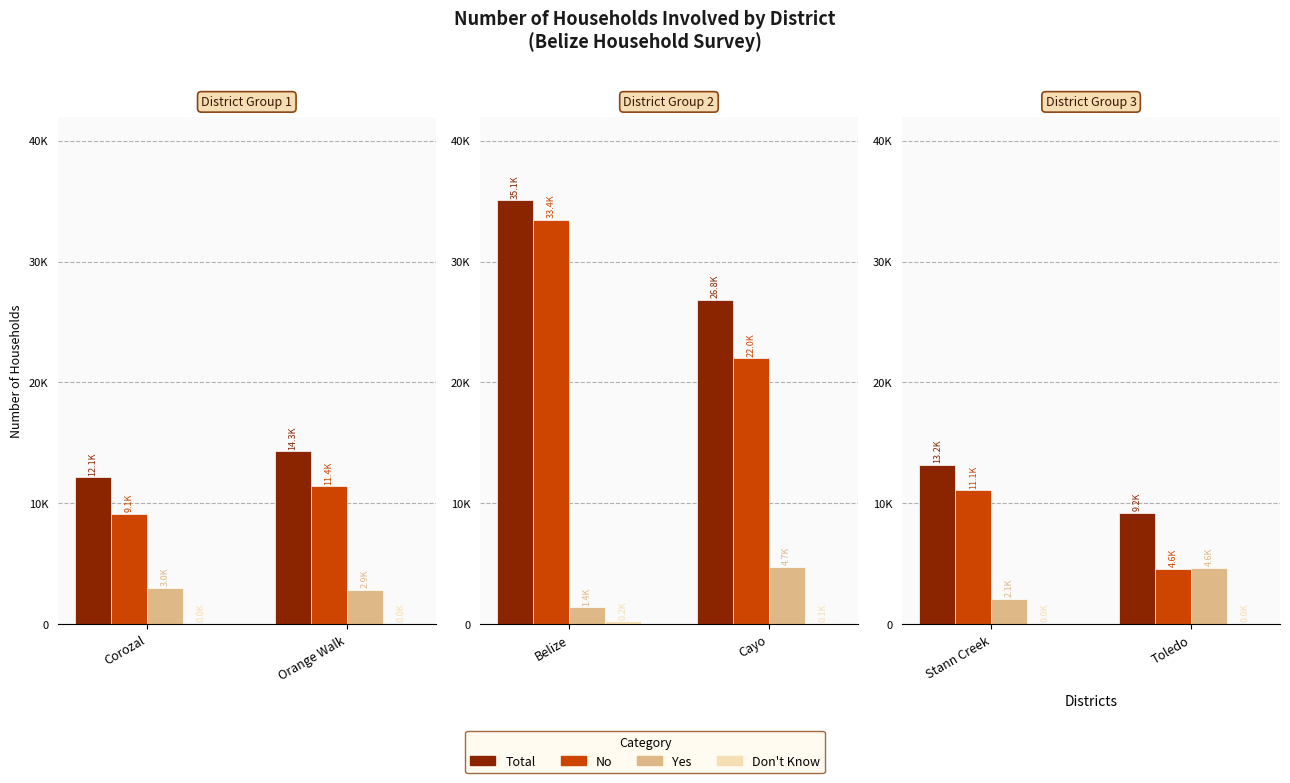

Which series has the widest spread of values?

No